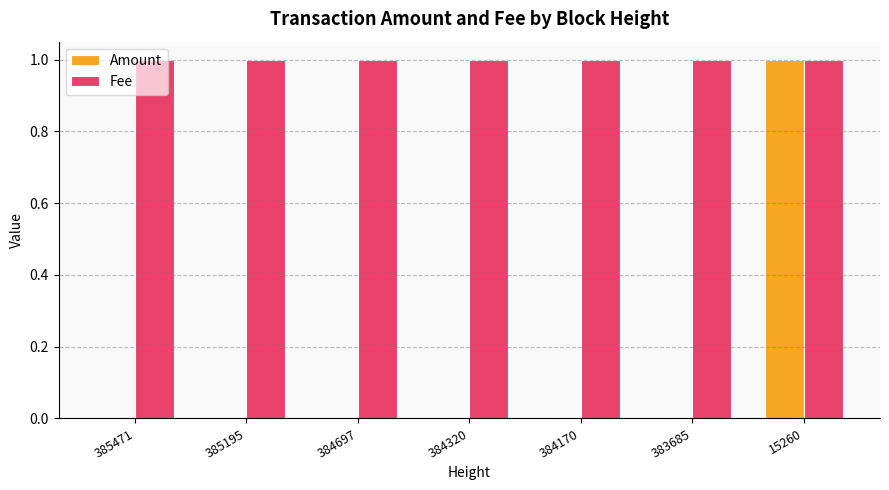

Is it true that Amount equals 0 at 384697?

True